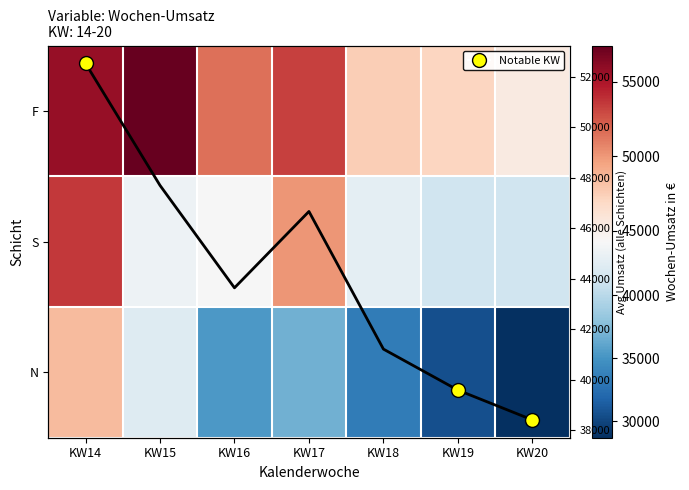

At KW20, list the series in order from smallest to largest.

N, S, F